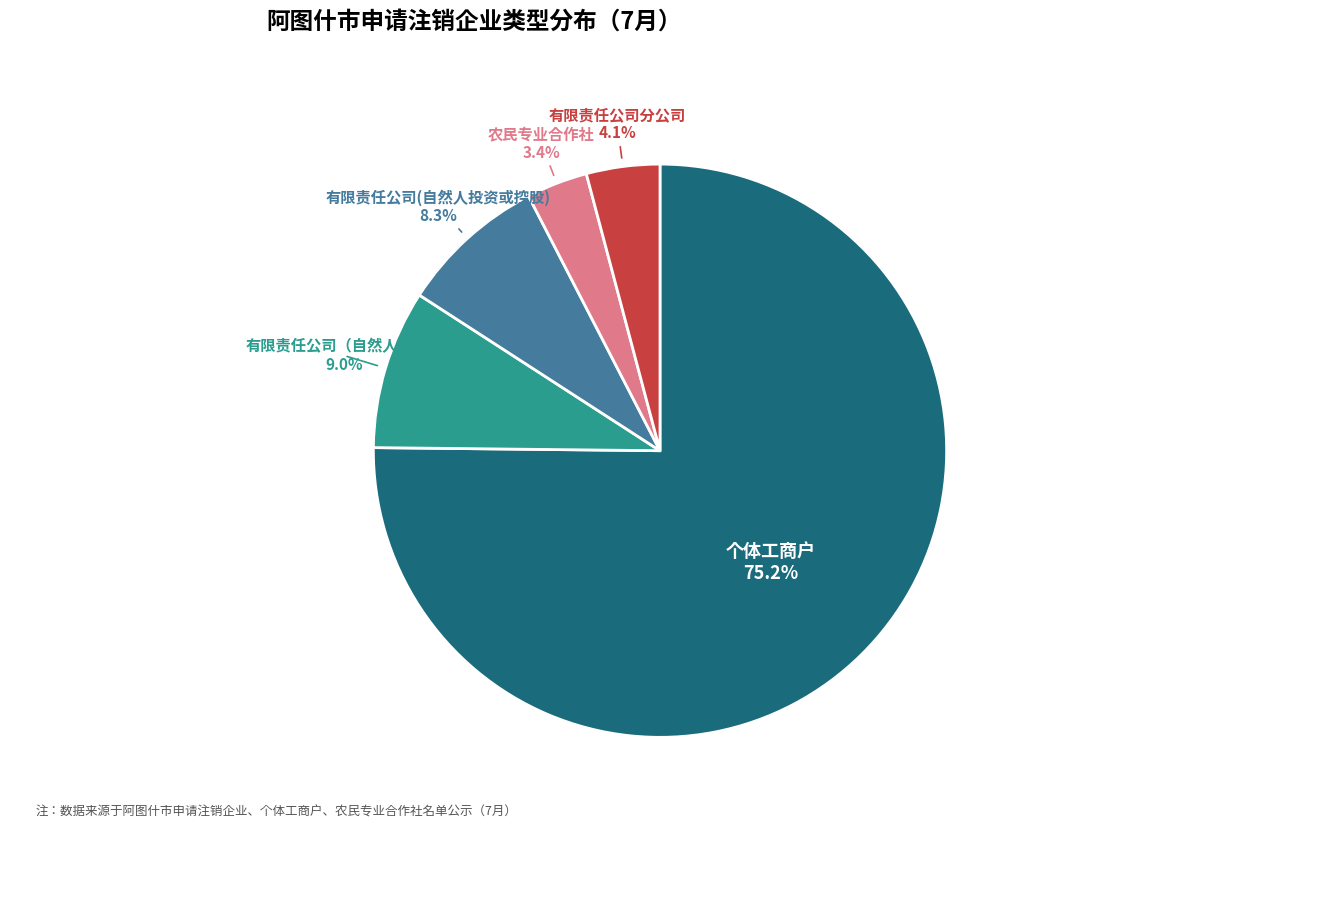

Is there any slice that represents more than half of the pie?

Yes